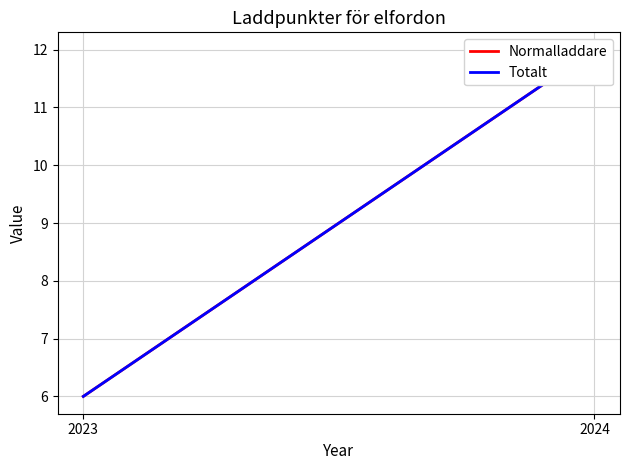

Does the chart display data point markers on the line(s)?

No